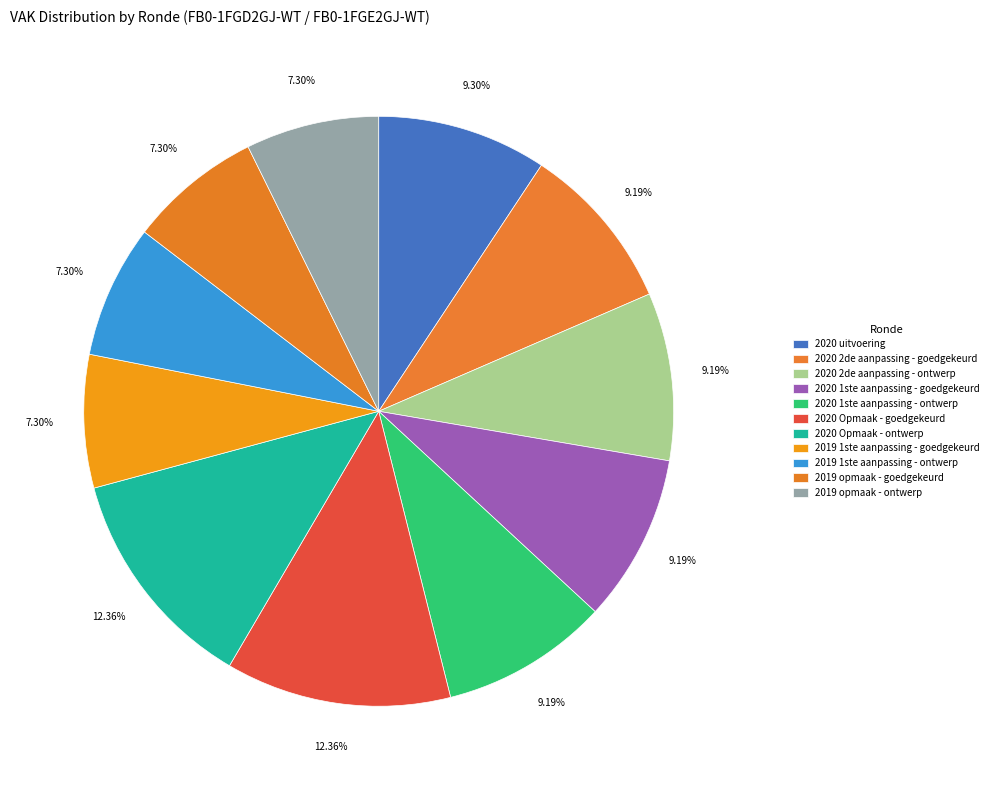

How many slices are in this pie chart?

11